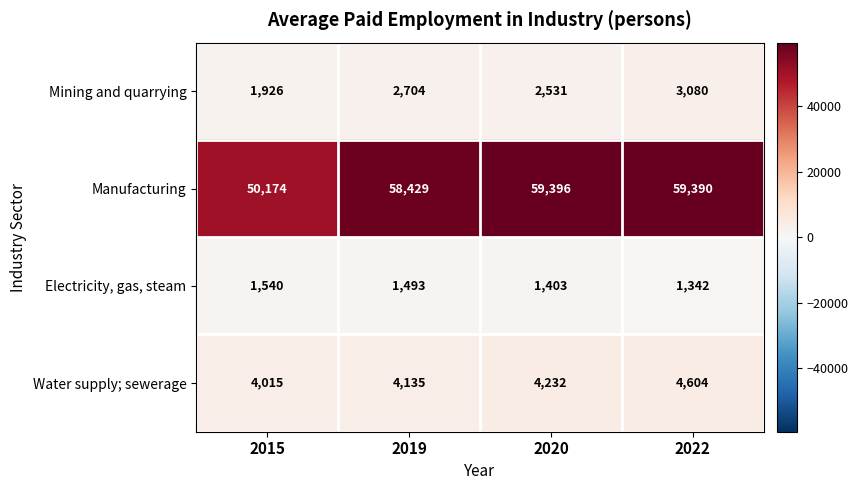

How many data points does each series have?

4